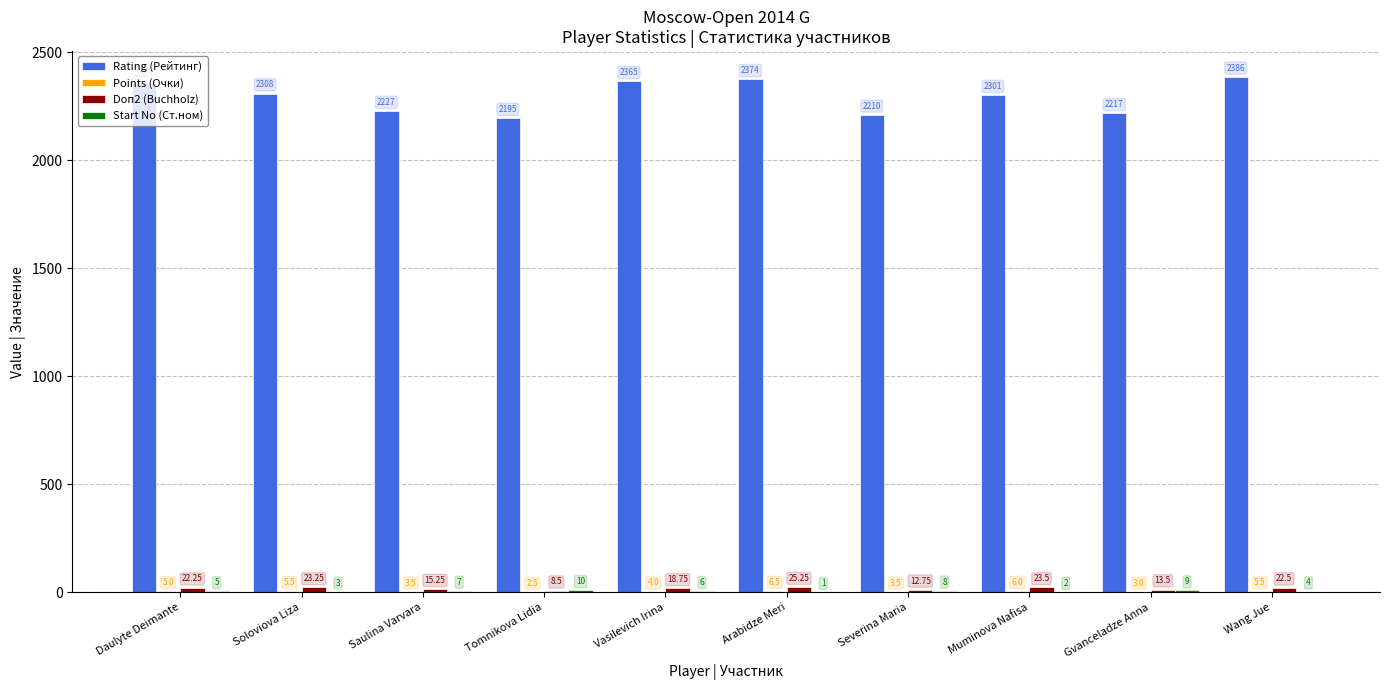

Which series changed the most between Muminova Nafisa and Gvanceladze Anna?

Rating (Рейтинг)